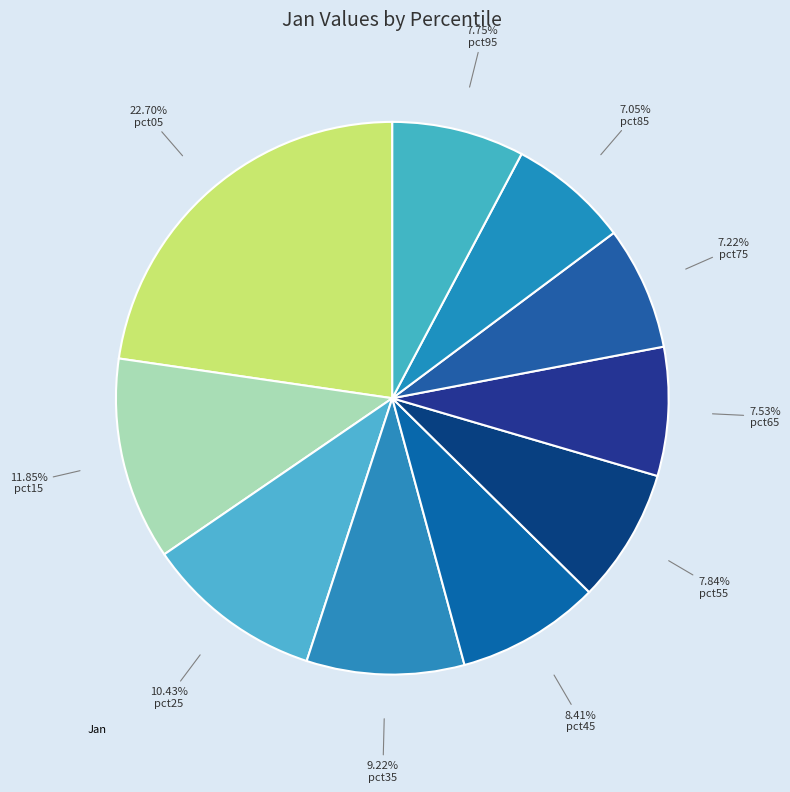

How many slices are in this pie chart?

10